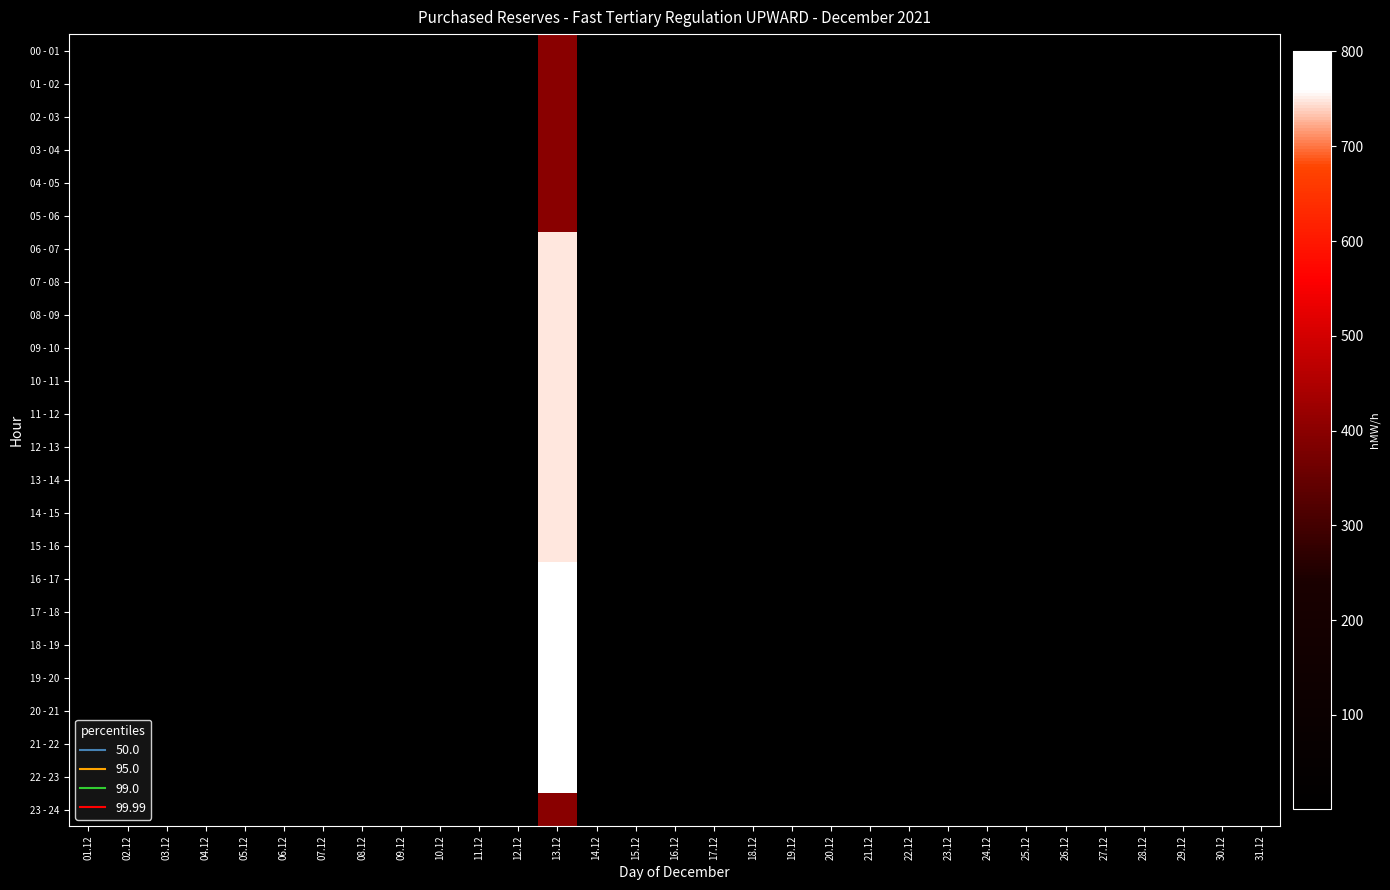

True or false: 18 - 19 has a value of -497 at 08.12.

False